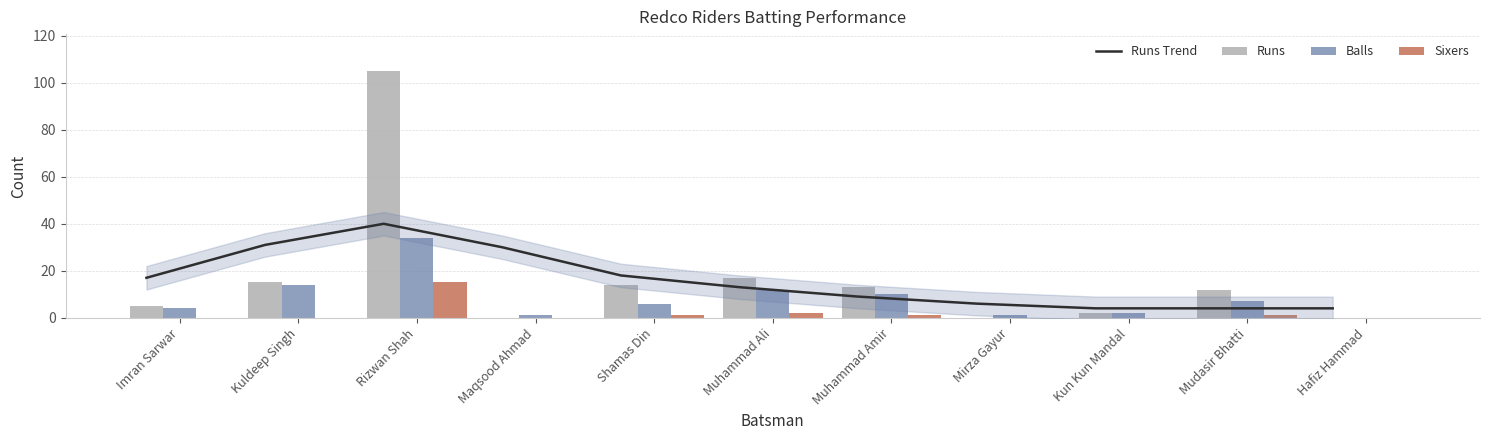

At how many categories does at least one series exceed 23?

3